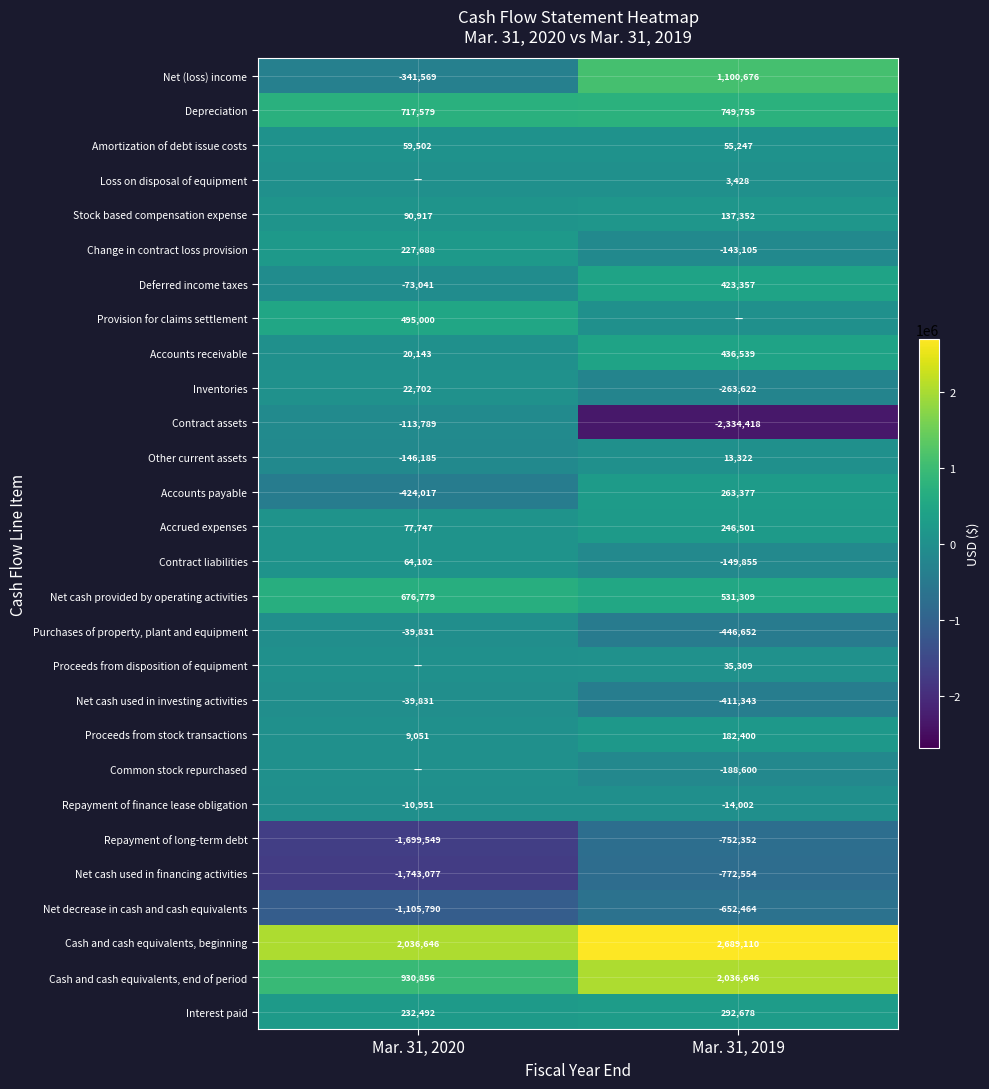

What is the difference between the highest and lowest values at Mar. 31, 2019?

5023528